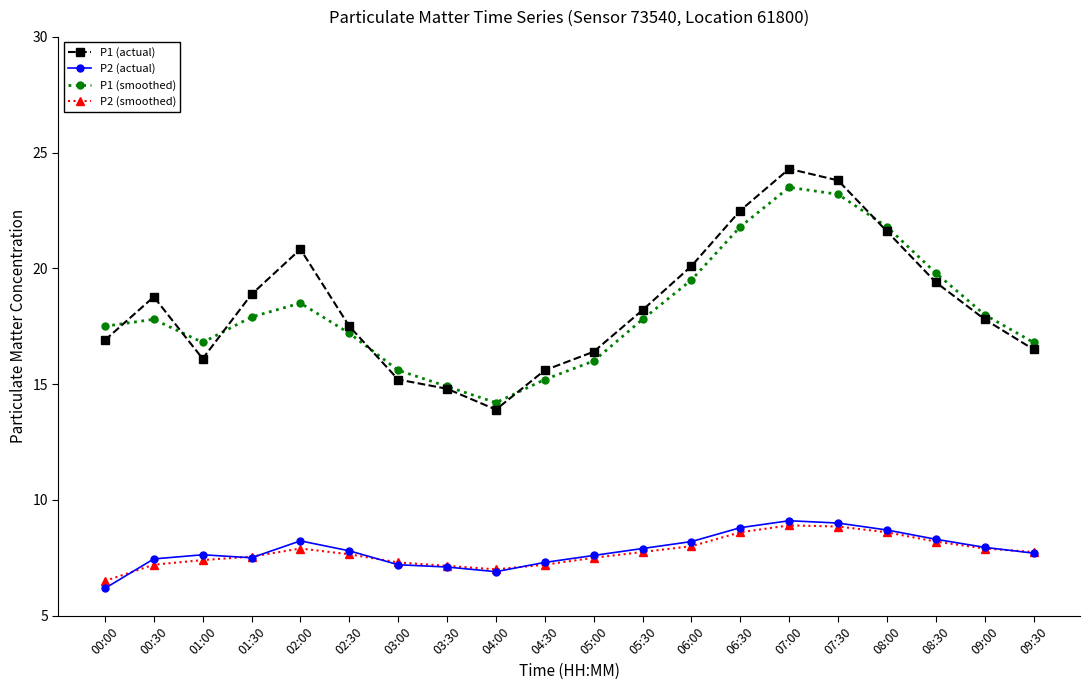

Is the value of P2 (smoothed) at 01:00 greater than the value of P1 (smoothed) at 08:00?

No